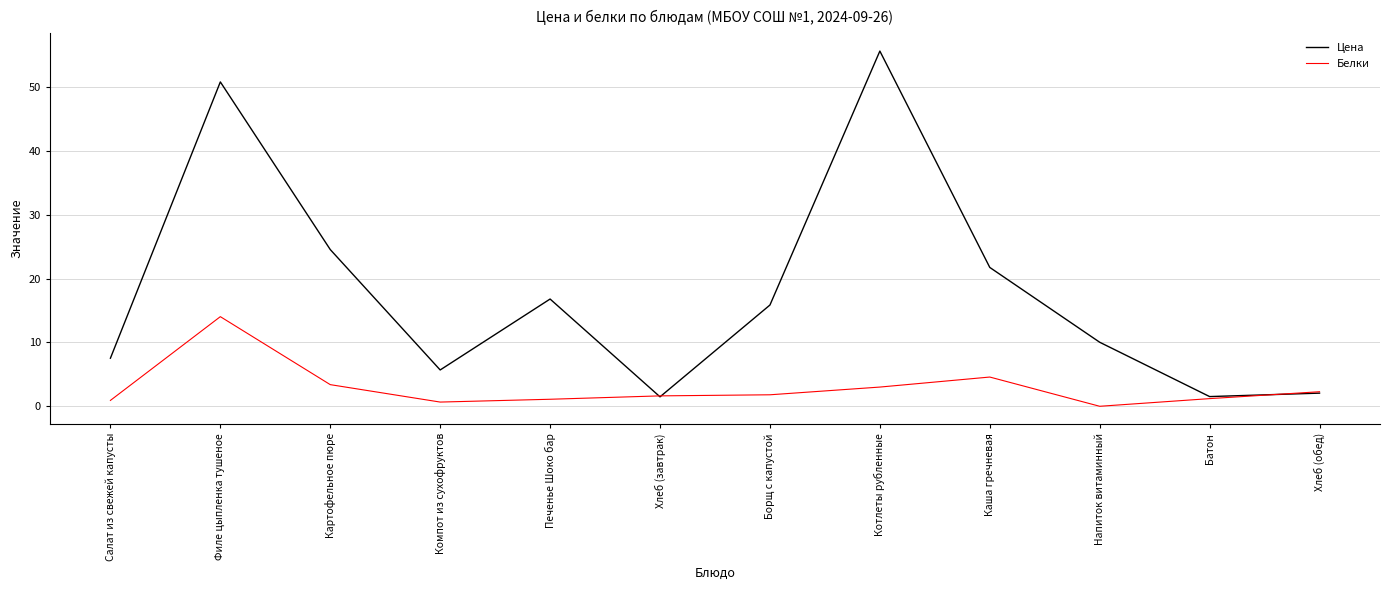

Rank the series by their maximum value, from highest to lowest.

Цена, Белки